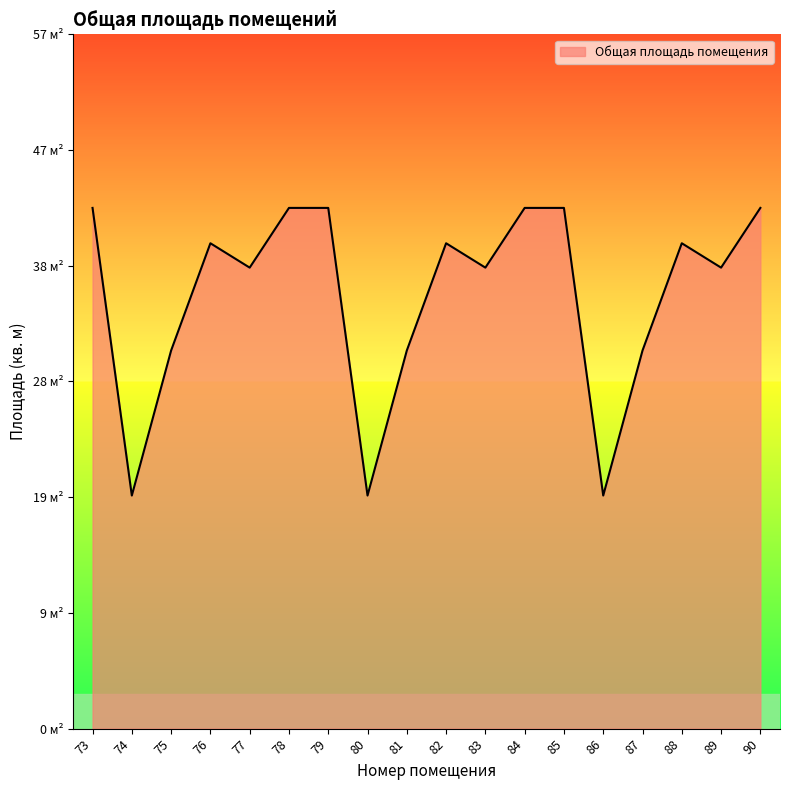

What is the change in value from 76 to 84?

+3.1